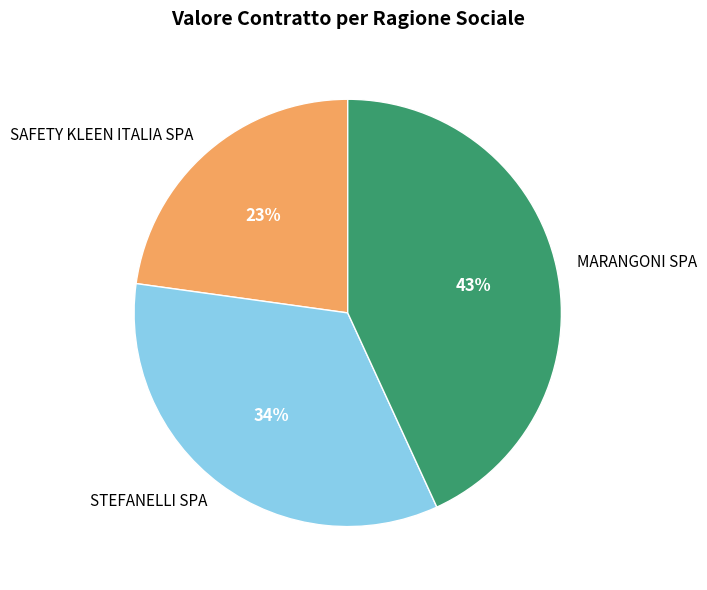

True or false: MARANGONI SPA accounts for 52% of the total.

False